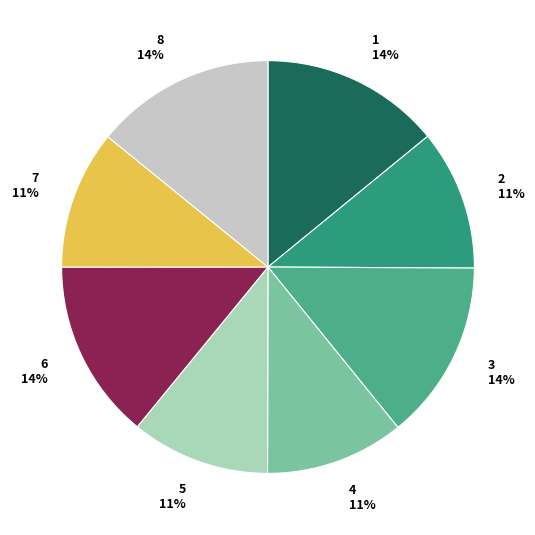

To the nearest percent, what is the average slice percentage?

12%